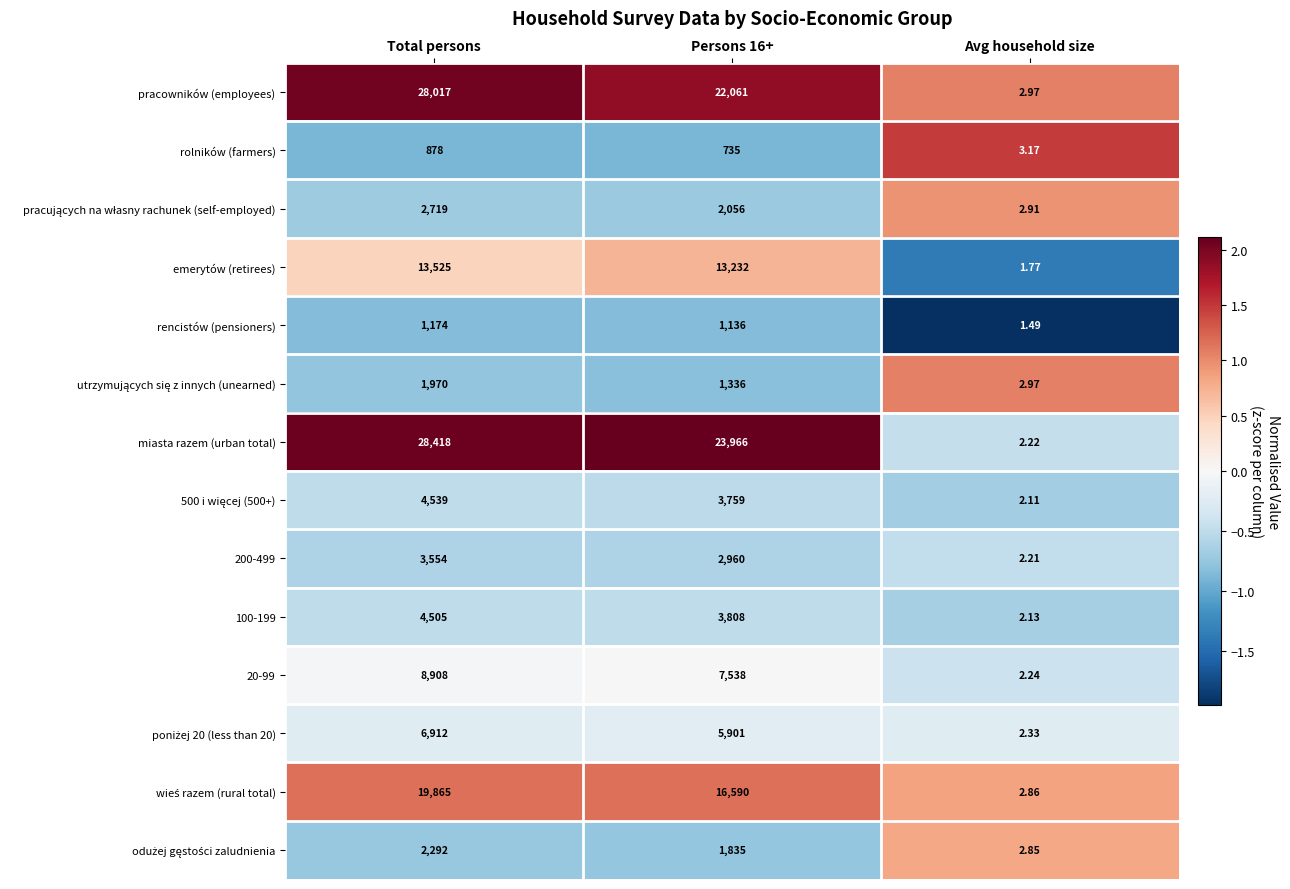

Which category has the highest value across all series?

Total persons